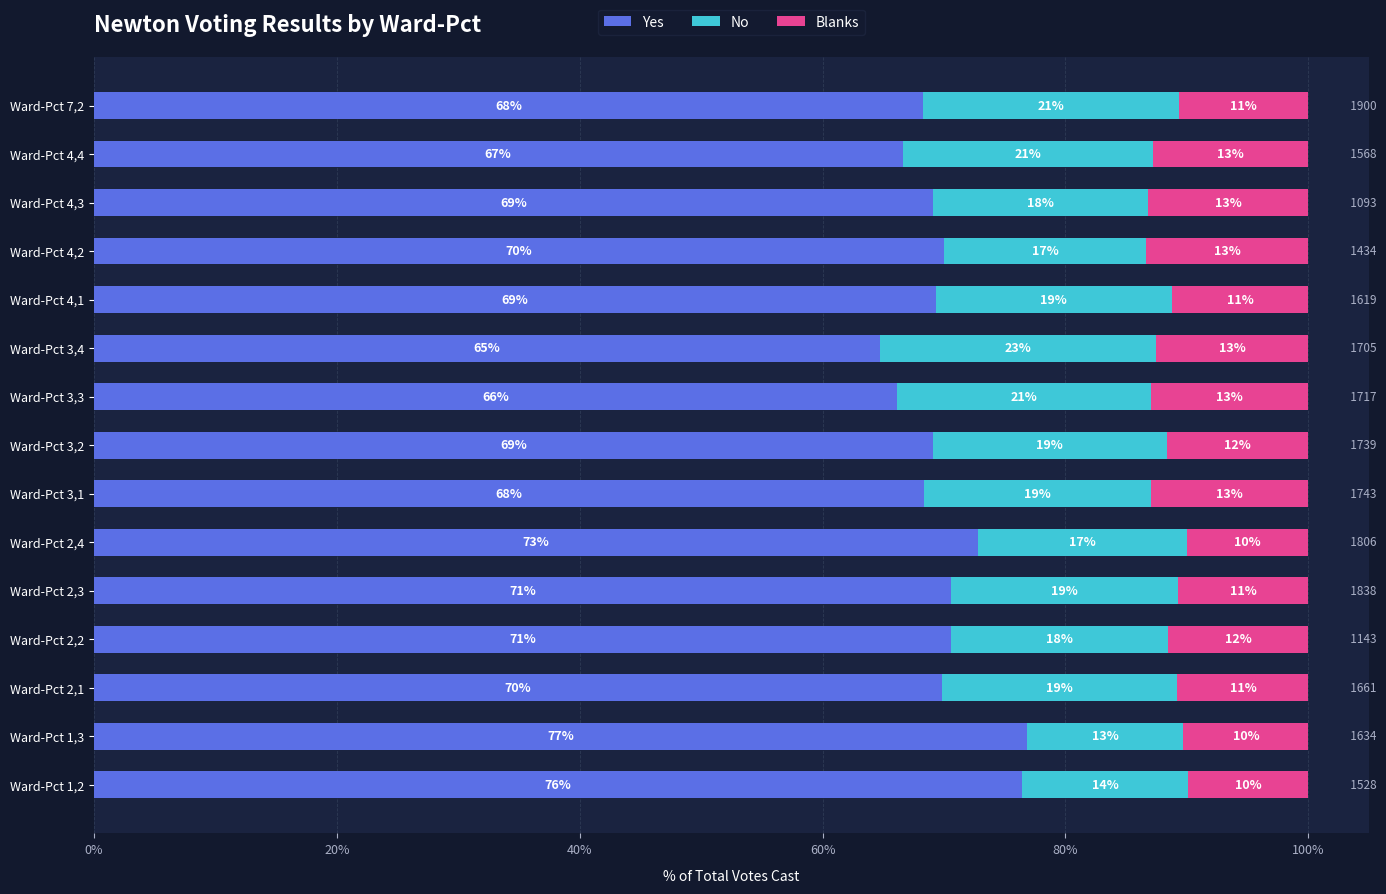

At how many categories does at least one series exceed 31?

15